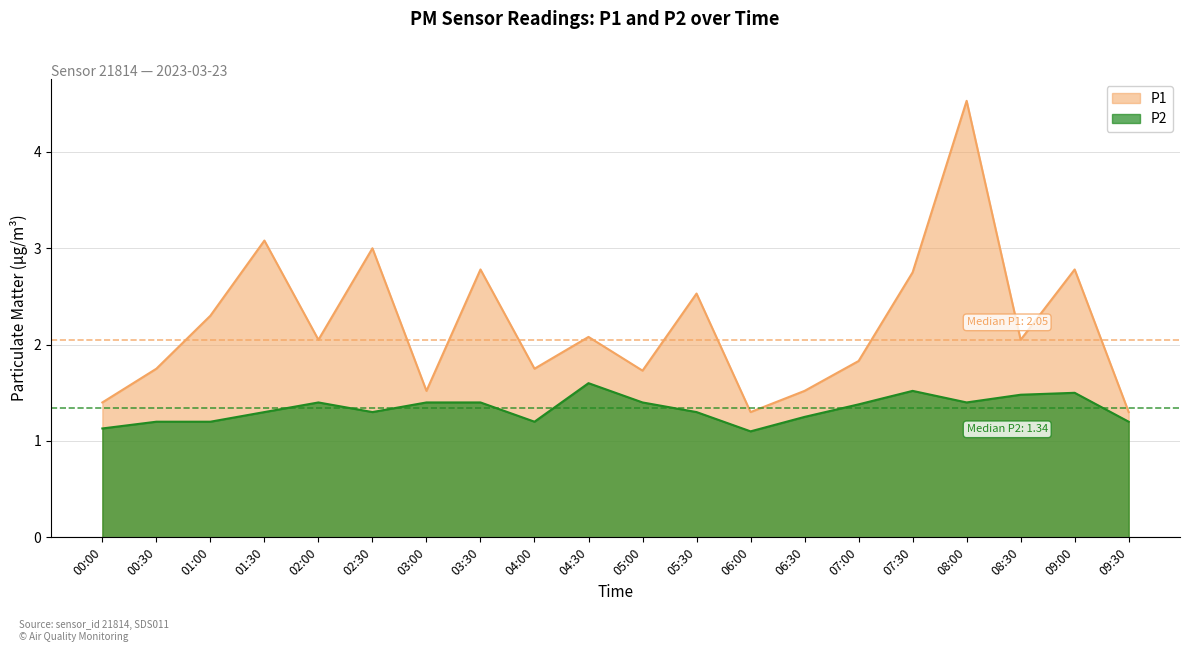

Rank the categories by P2 value from highest to lowest.

04:30, 07:30, 09:00, 08:30, 02:00, 03:00, 03:30, 05:00, 08:00, 07:00, 01:30, 02:30, 05:30, 06:30, 00:30, 01:00, 04:00, 09:30, 00:00, 06:00